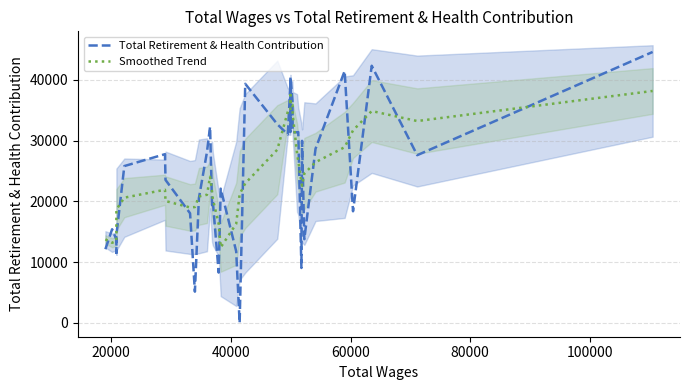

What is the value of the Total Retirement & Health Contribution point at the 2nd from the left?

15414.0